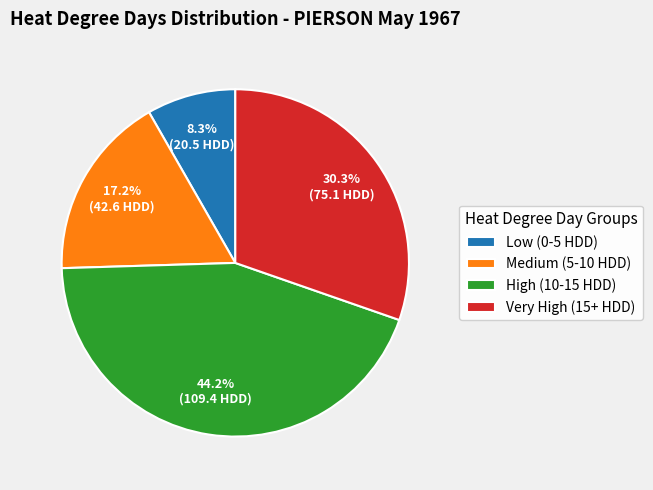

Between High (10-15 HDD) and Medium (5-10 HDD), which is larger?

High (10-15 HDD)